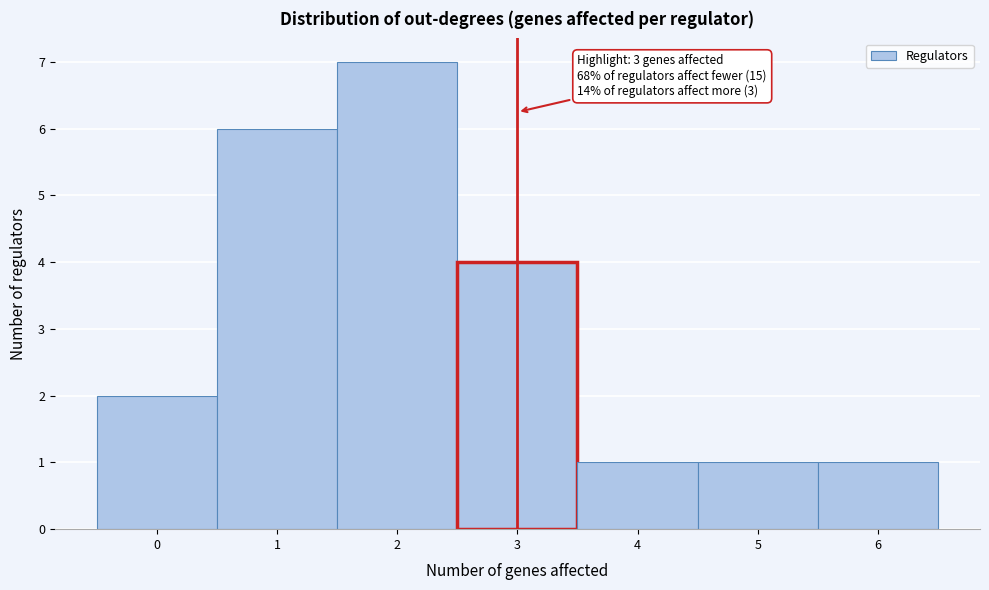

Over which range of the x-axis is the bar tallest?

1.5 to 2.5